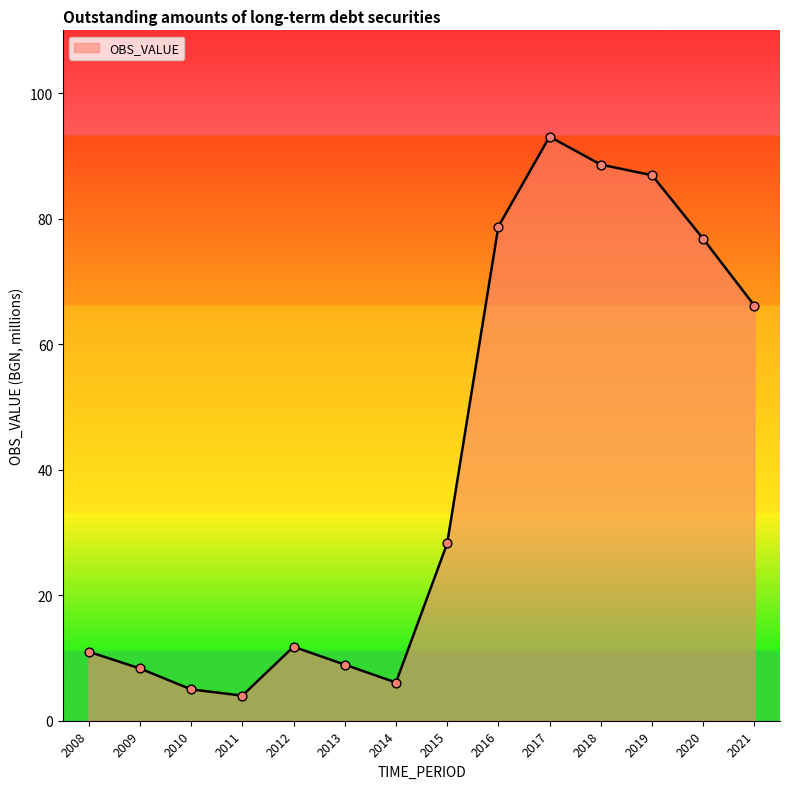

What is the change in value from 2009 to 2013?

+0.6